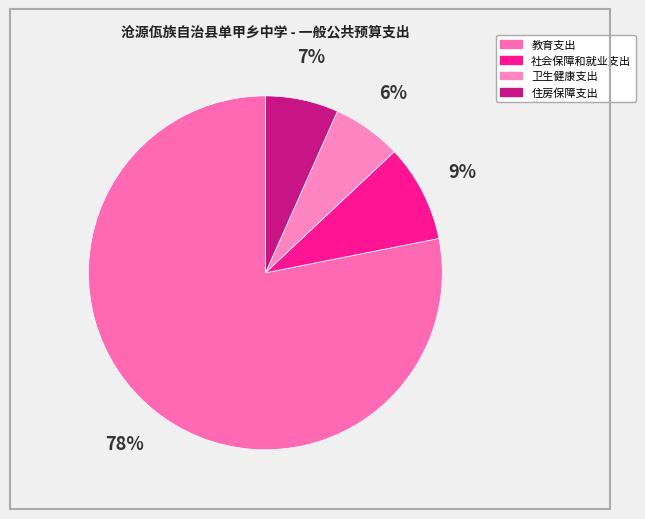

To the nearest percent, what percentage of the pie is 住房保障支出?

7%